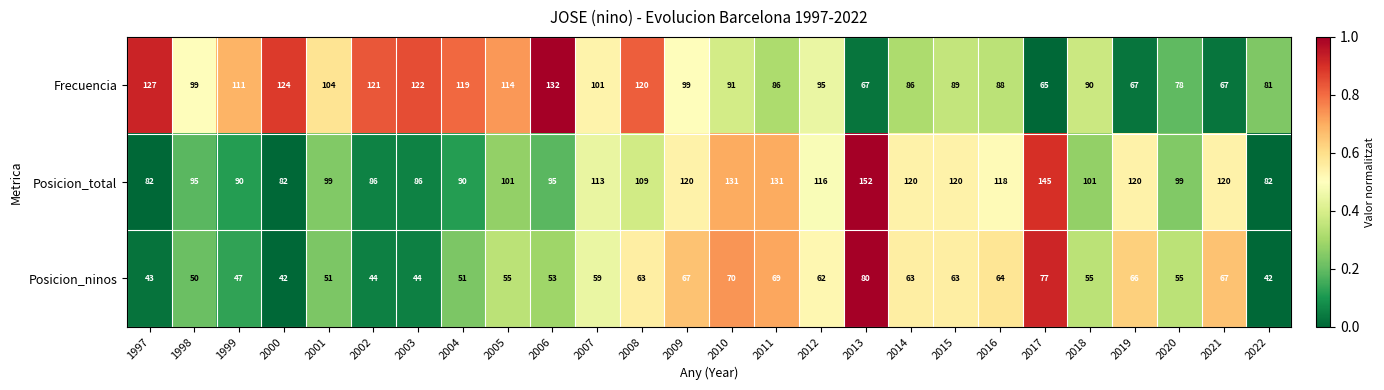

Rank the series at 2001 from highest to lowest value.

Frecuencia, Posicion_total, Posicion_ninos